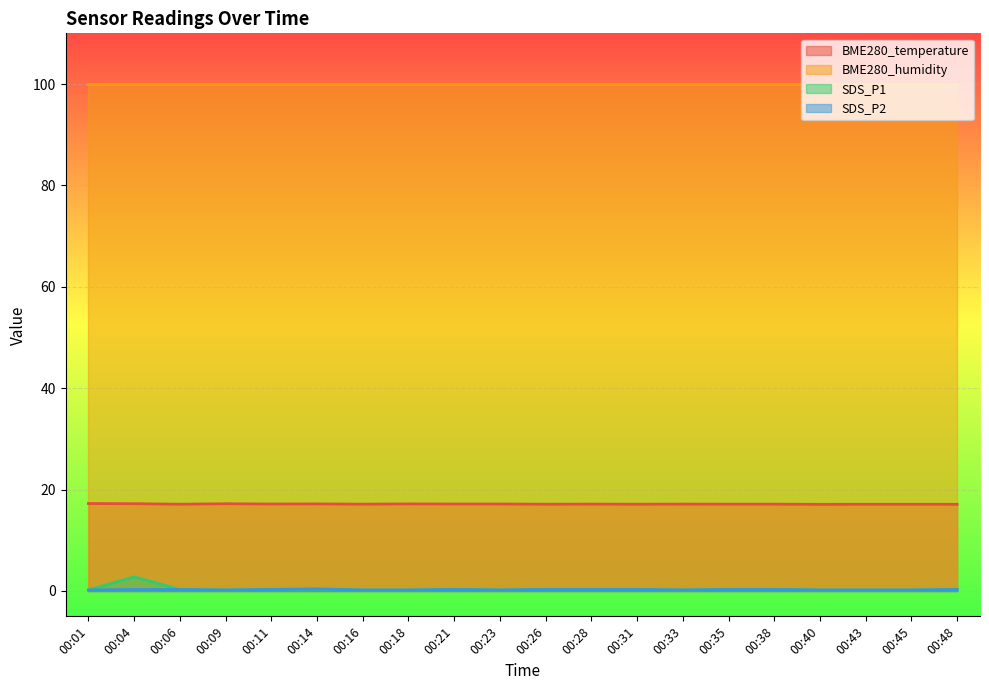

True or false: BME280_temperature and SDS_P1 cross at least once.

False